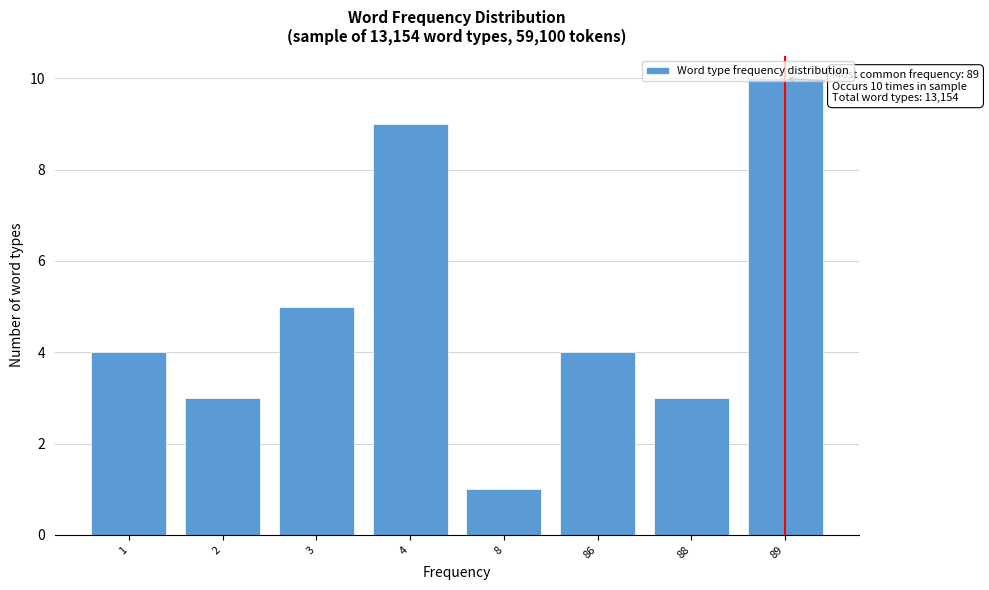

What is the ratio of the value at 4 to the value at 3?

1.8